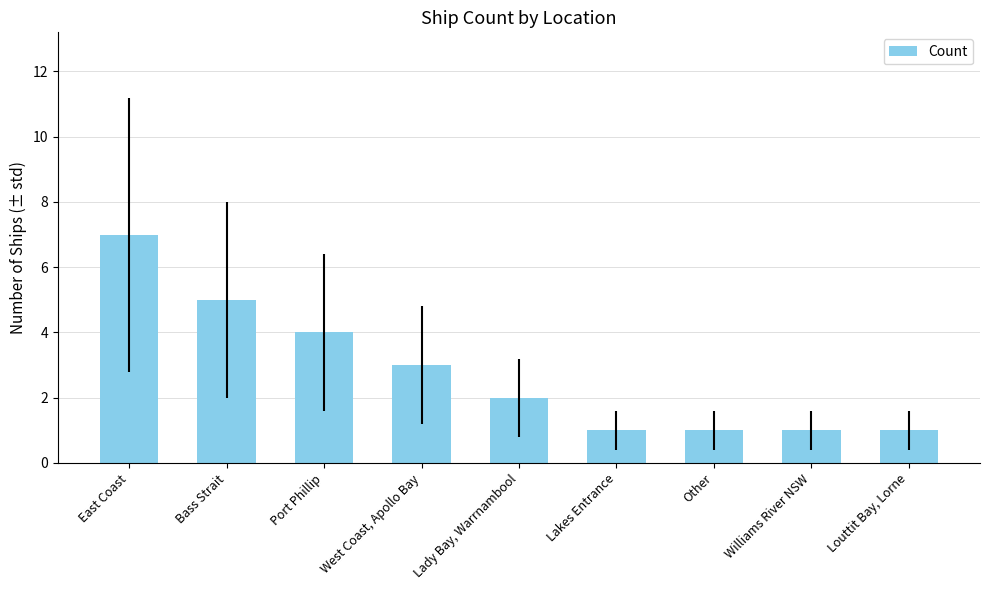

Which category has the highest value across all series?

East Coast